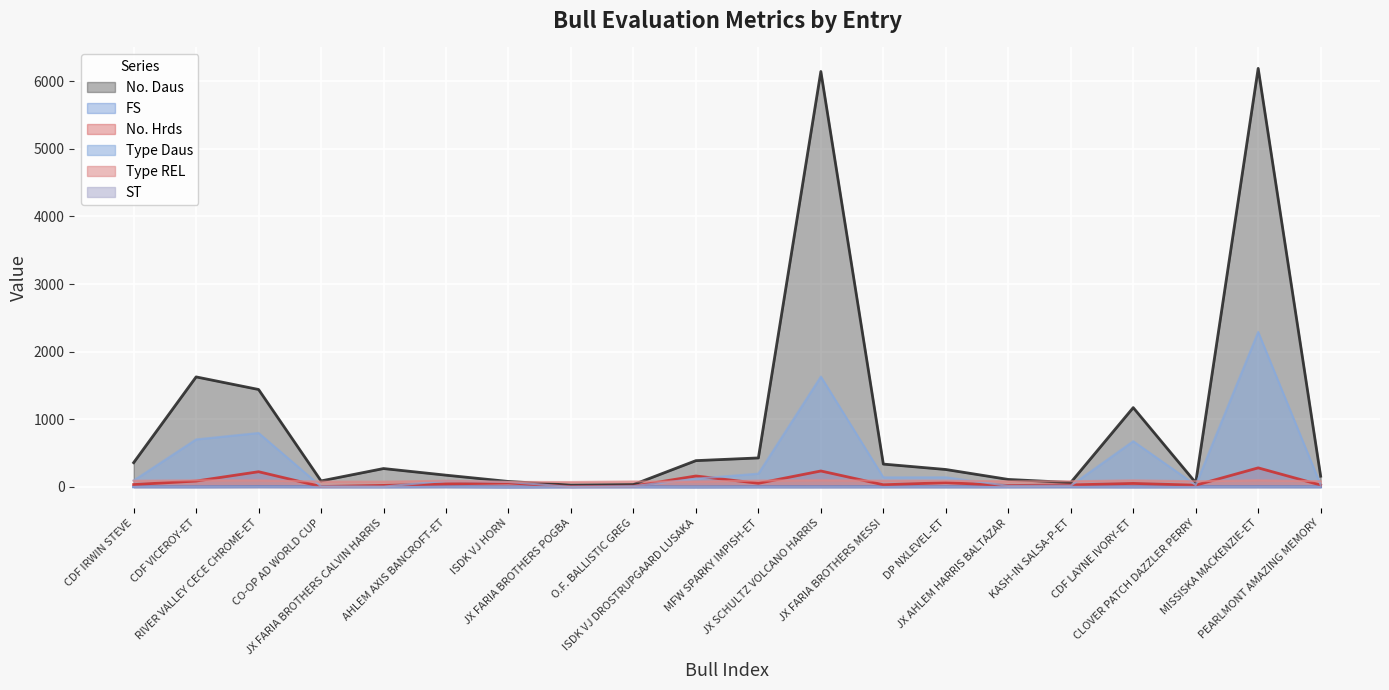

How many positive values does the FS series have?

18